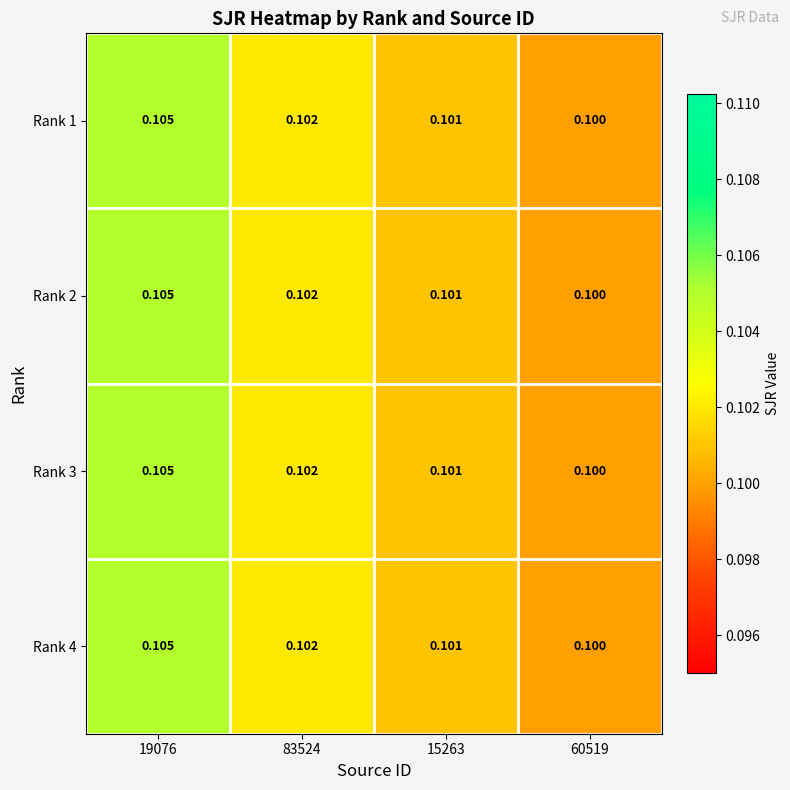

Is the value of Rank 1 at 15263 greater than the value of Rank 2 at 83524?

No